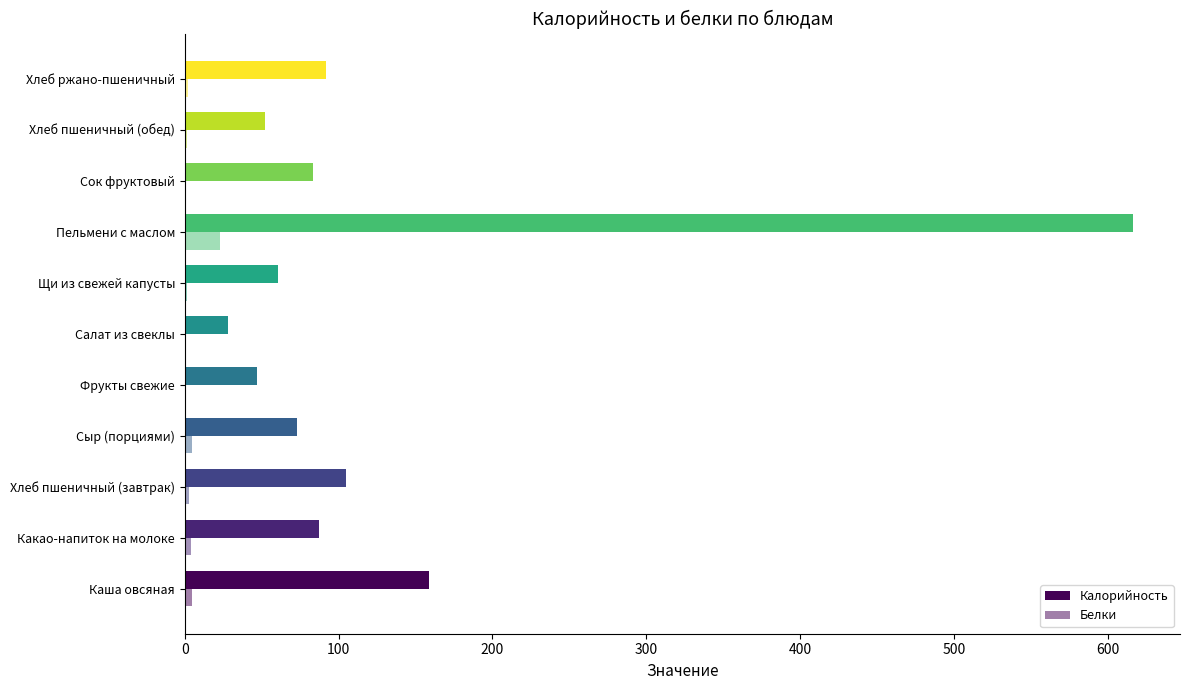

Count the number of categories in the chart.

11